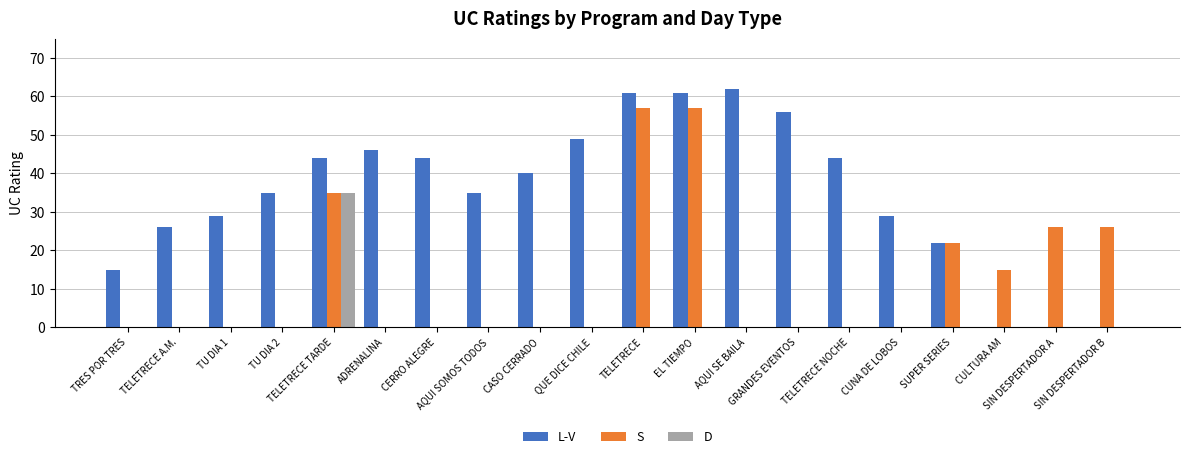

What is the sum of all S values?

238